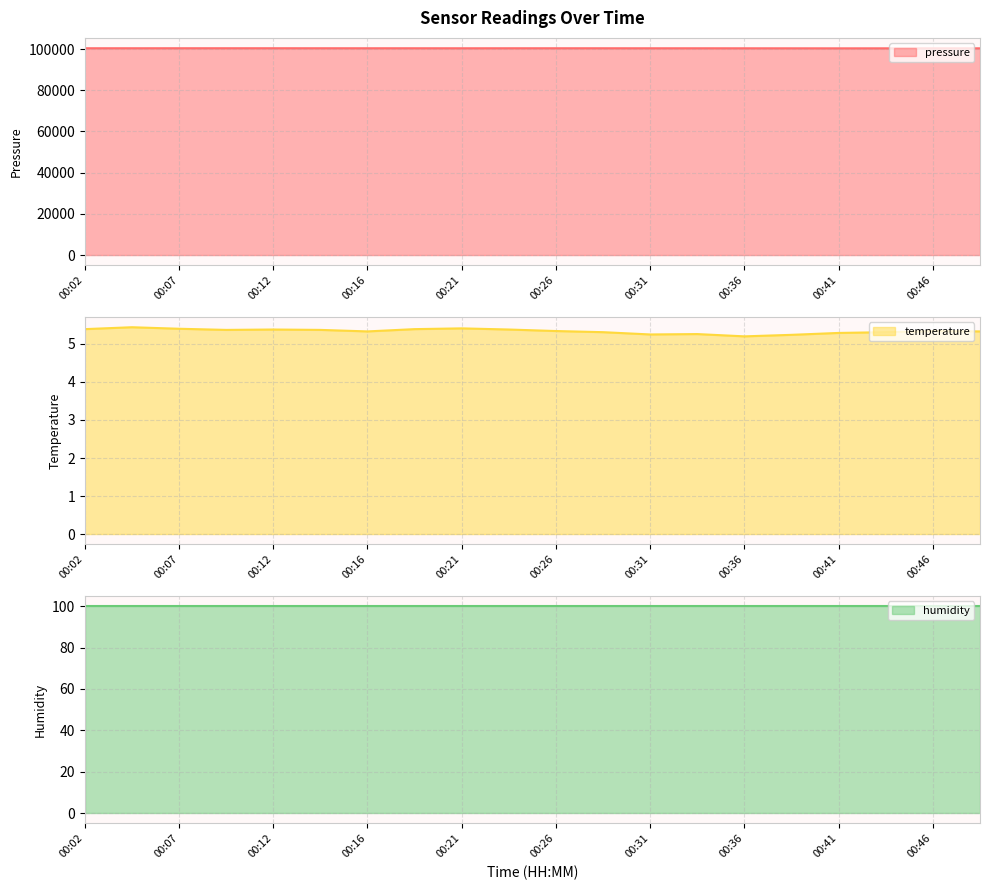

The value of pressure at 00:07 is 100389.2. True or false?

True